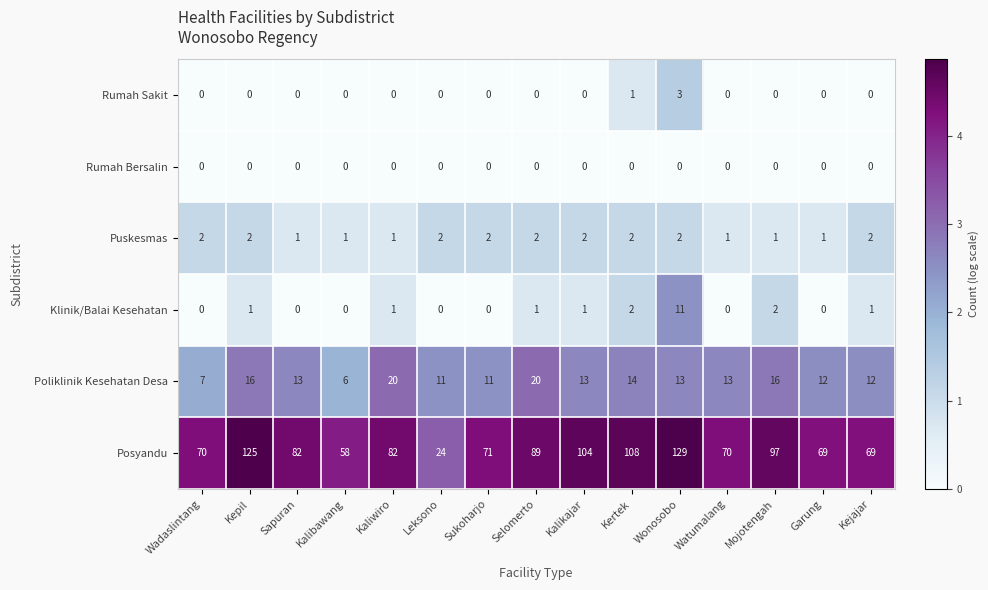

What is the difference between the second highest and minimum values in the Poliklinik Kesehatan Desa series?

14